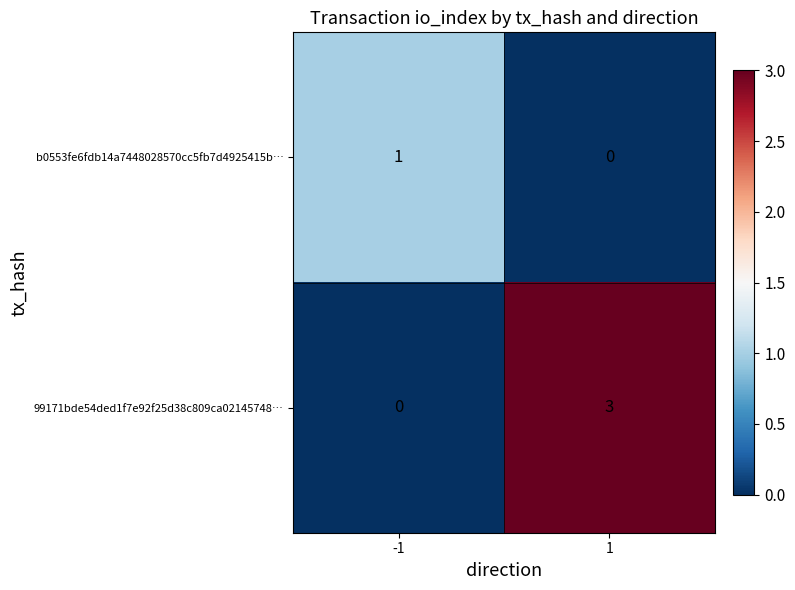

What is the greatest value displayed?

3